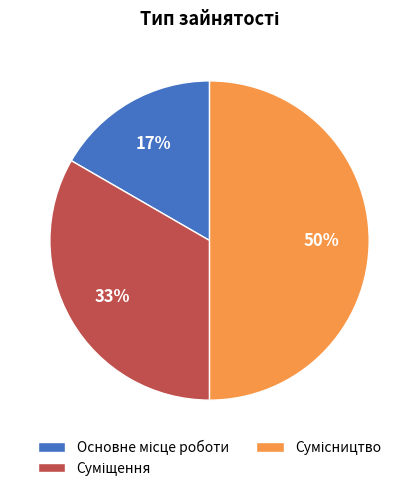

To the nearest percent, what is the difference between the largest and smallest slice percentages?

33%